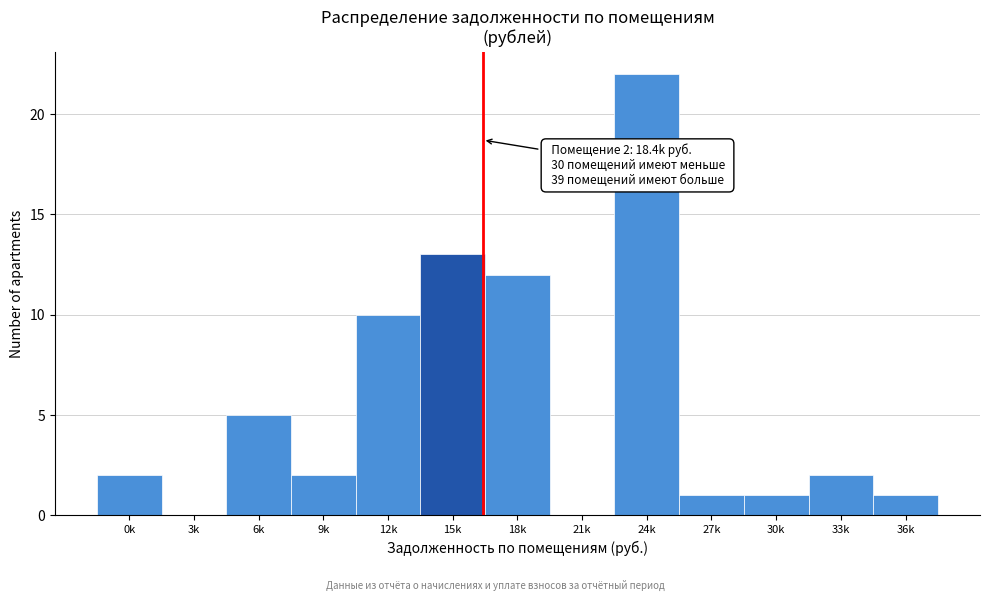

Reading left to right, list all the values displayed in this chart.

0k=2	3k=0	6k=5	9k=2	12k=10	15k=13	18k=12	21k=0	24k=22	27k=1	30k=1	33k=2	36k=1